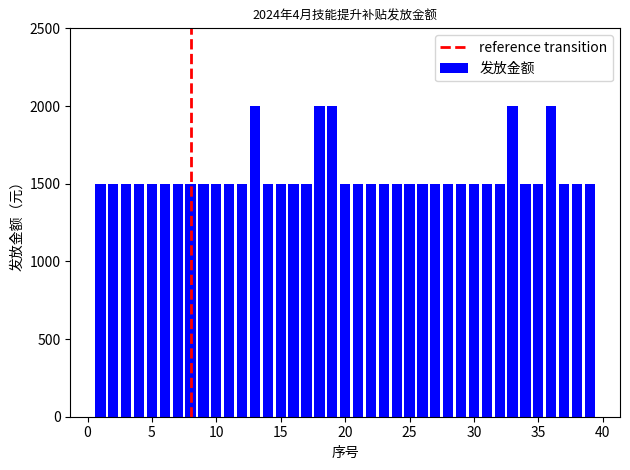

Count the number of data series in this chart.

1